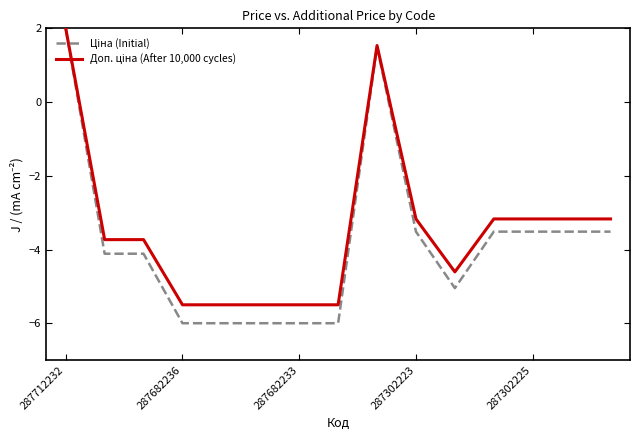

What is the greatest value displayed?

2.0